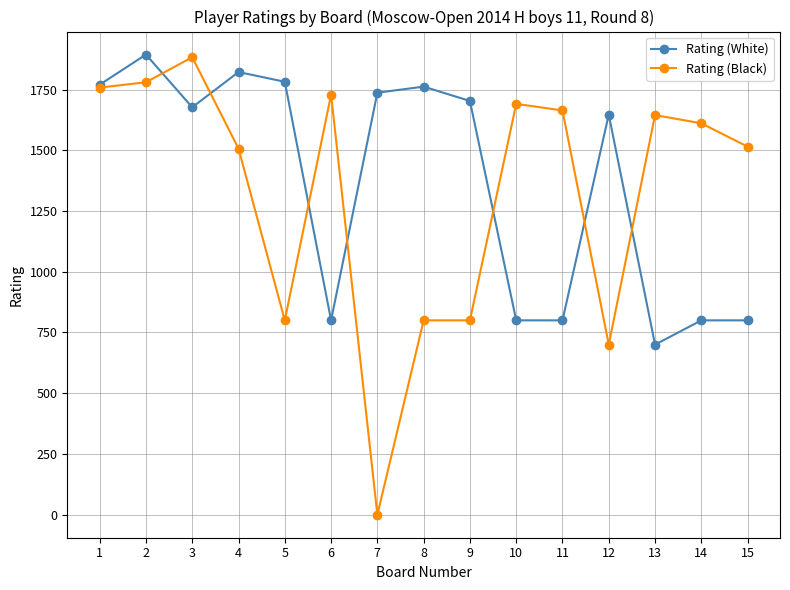

Which series has the largest total across all categories?

Rating (White)